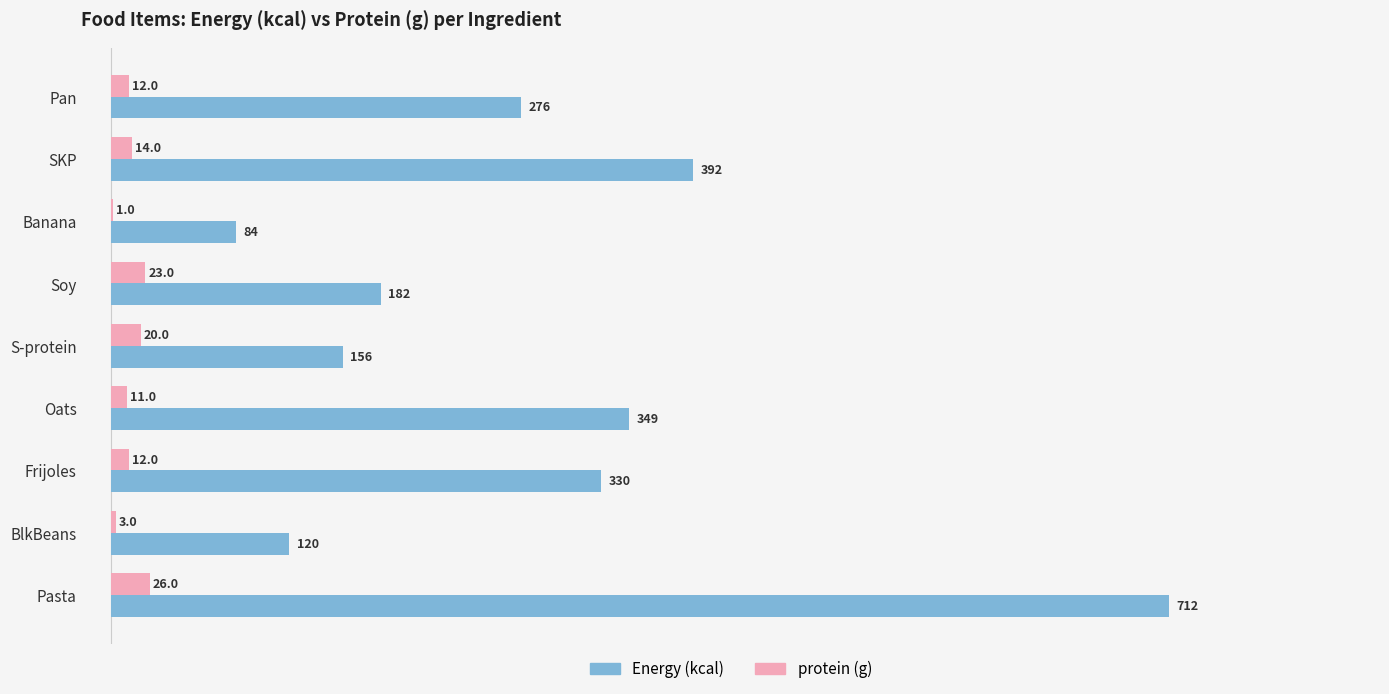

What value does the protein (g) series have at Pasta?

26.0